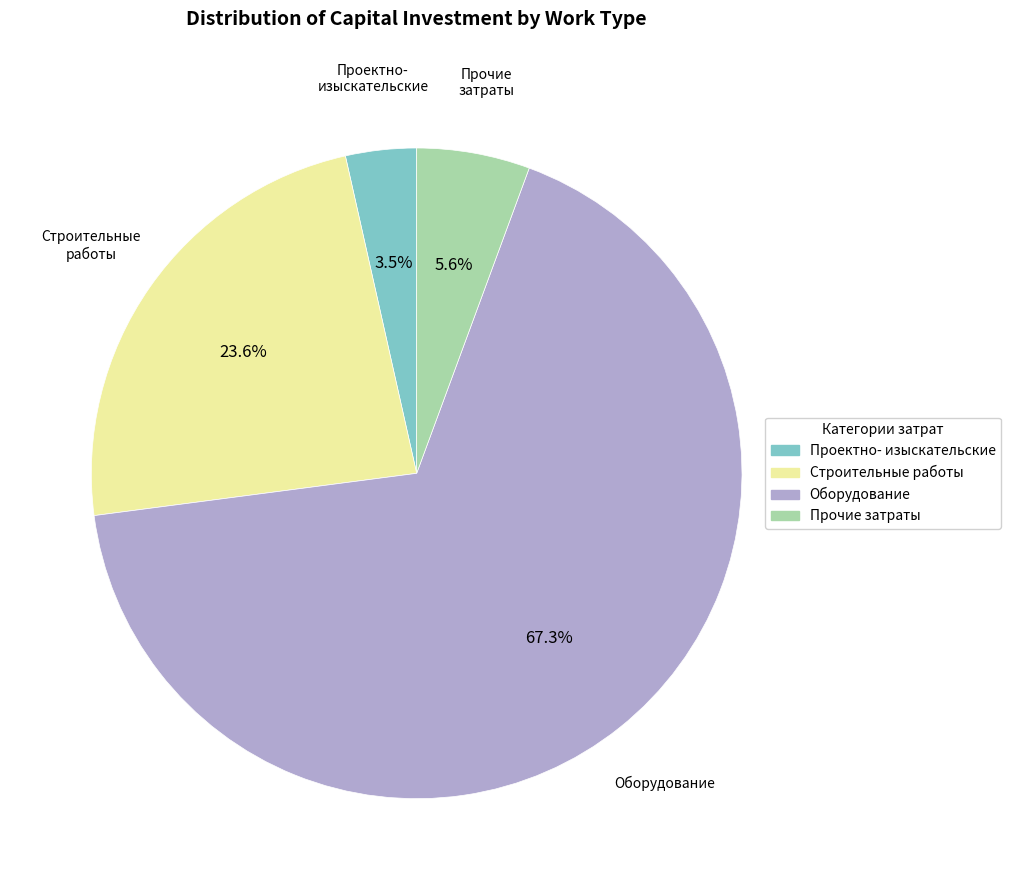

Is there any slice that represents more than half of the pie?

Yes